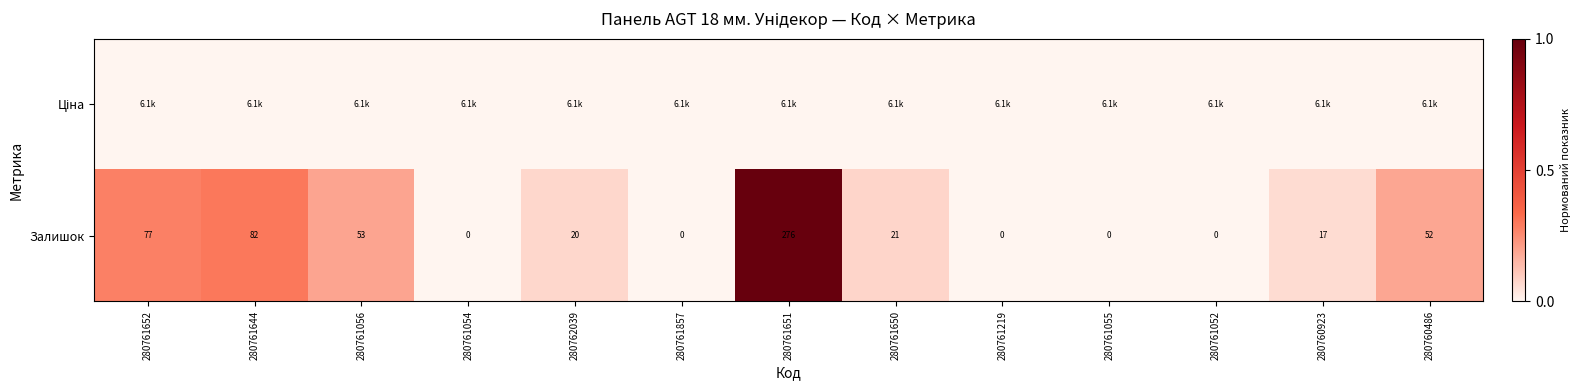

Between 280761857 and 280761054, which is larger?

280761857